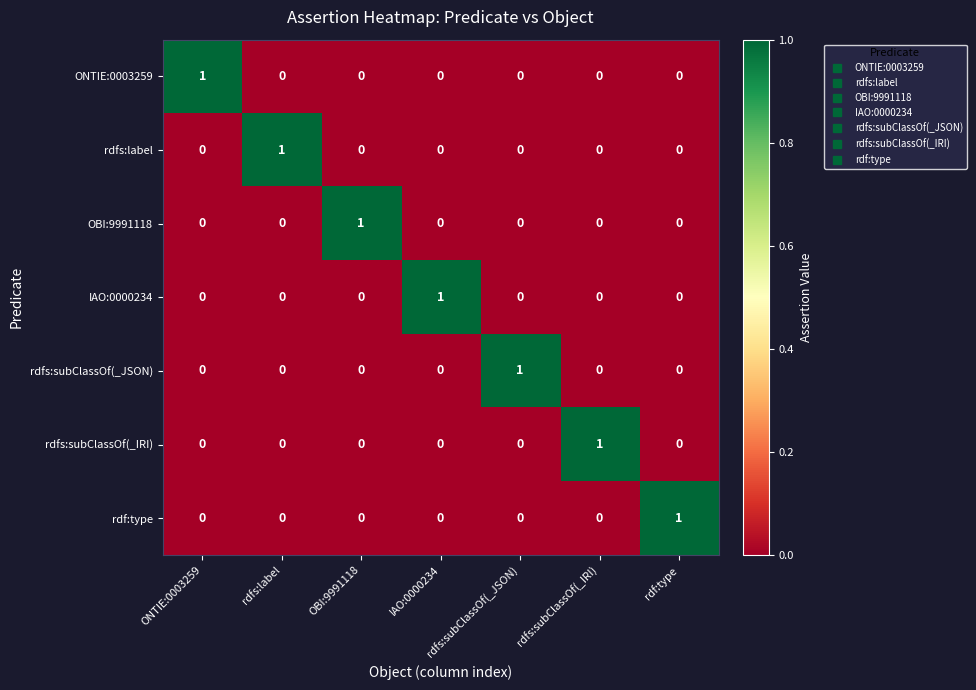

What is the spread (max minus min) of values at OBI:9991118?

1